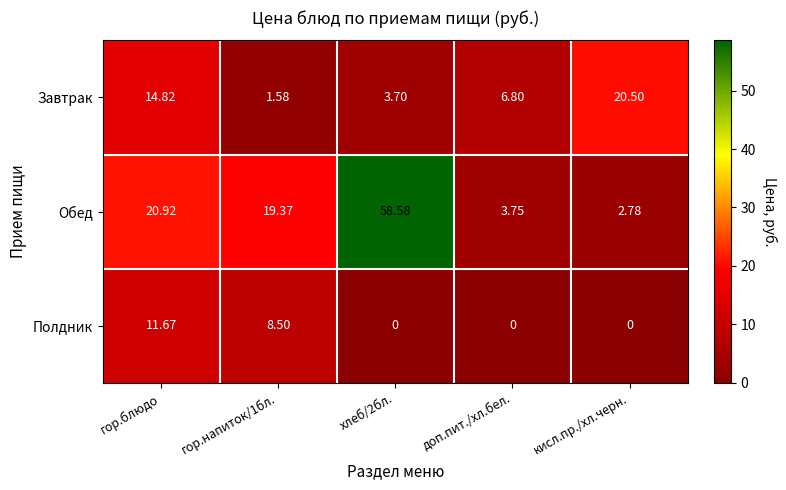

How many categories are shown in the chart?

5